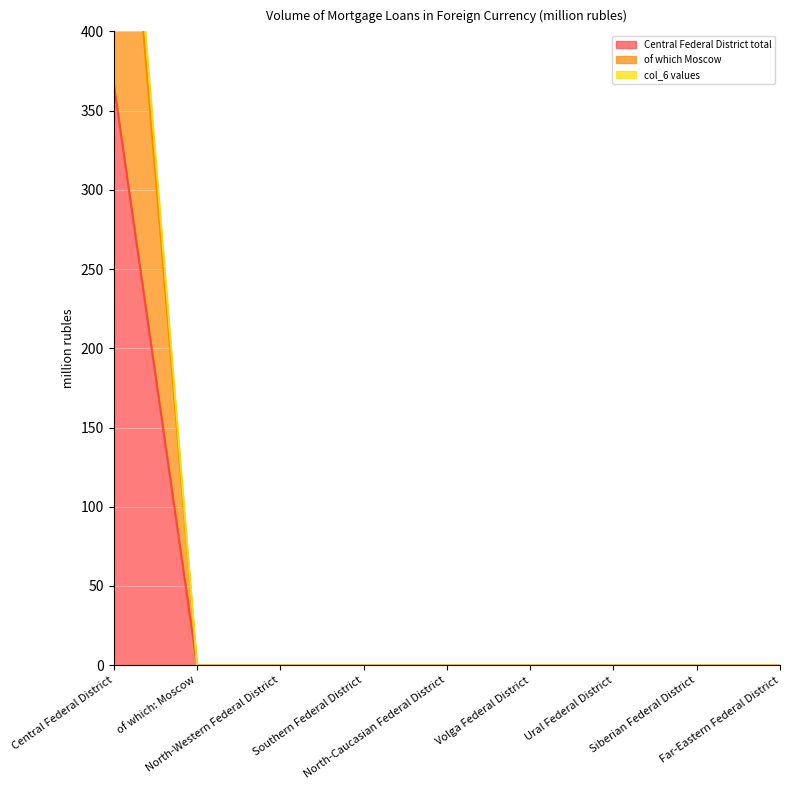

Is the value of col_6 values at Volga Federal District greater than the value of Central Federal District total at Central Federal District?

No